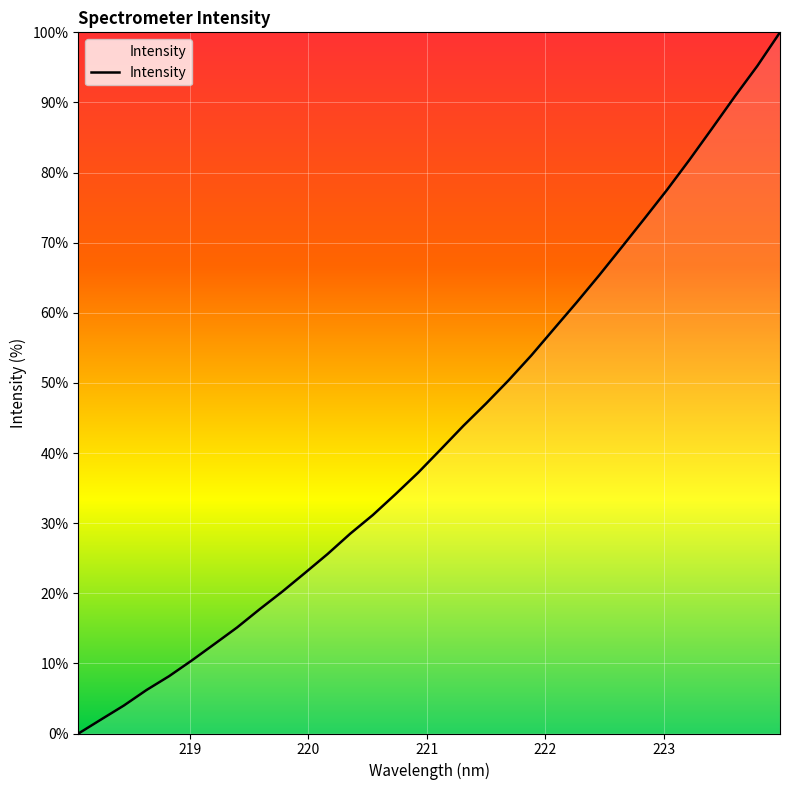

What is the maximum value shown in the chart?

100.0